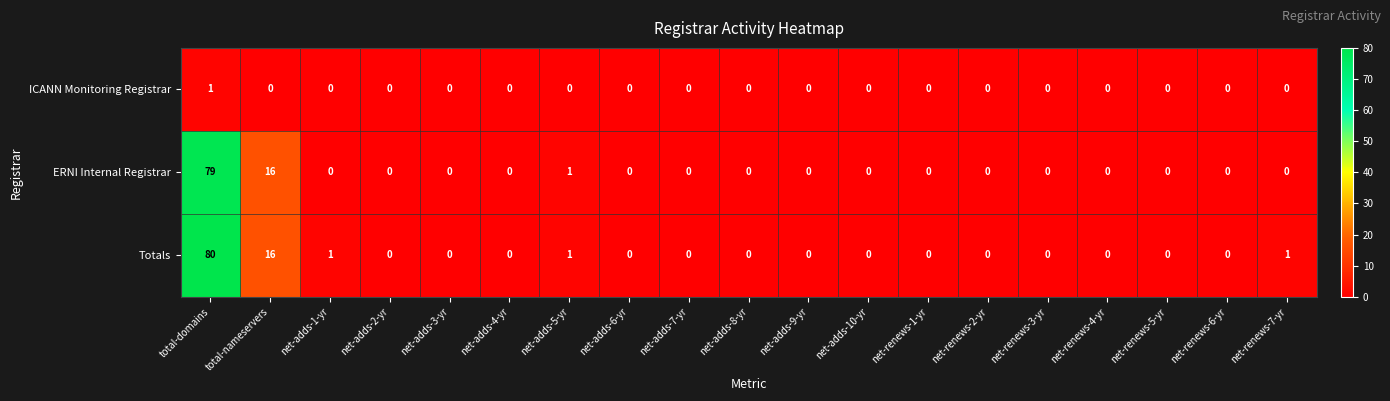

At which category is the sum across all series the highest?

total-domains